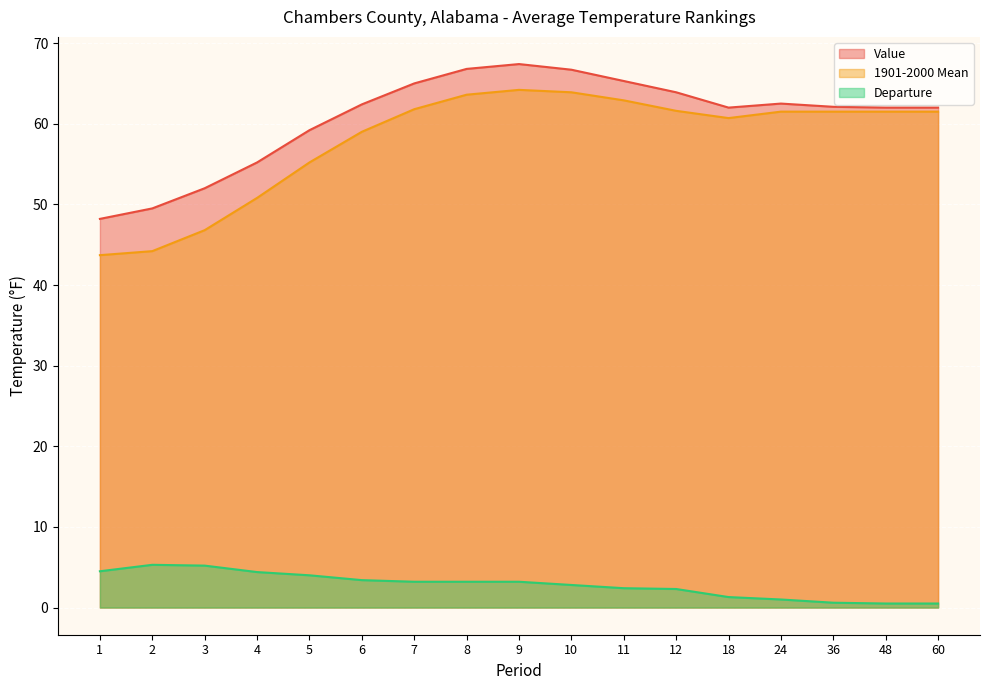

Reading left to right, what are all the values shown in this chart?

Value: 1=48.2	2=49.5	3=52.0	4=55.2	5=59.2	6=62.4	7=65.0	8=66.8	9=67.4	10=66.7	11=65.3	12=63.9	18=62.0	24=62.5	36=62.1	48=62.0	60=62.0
1901-2000 Mean: 1=43.7	2=44.2	3=46.8	4=50.8	5=55.2	6=59.0	7=61.8	8=63.6	9=64.2	10=63.9	11=62.9	12=61.6	18=60.7	24=61.5	36=61.5	48=61.5	60=61.5
Departure: 1=4.5	2=5.3	3=5.2	4=4.4	5=4.0	6=3.4	7=3.2	8=3.2	9=3.2	10=2.8	11=2.4	12=2.3	18=1.3	24=1.0	36=0.6	48=0.5	60=0.5